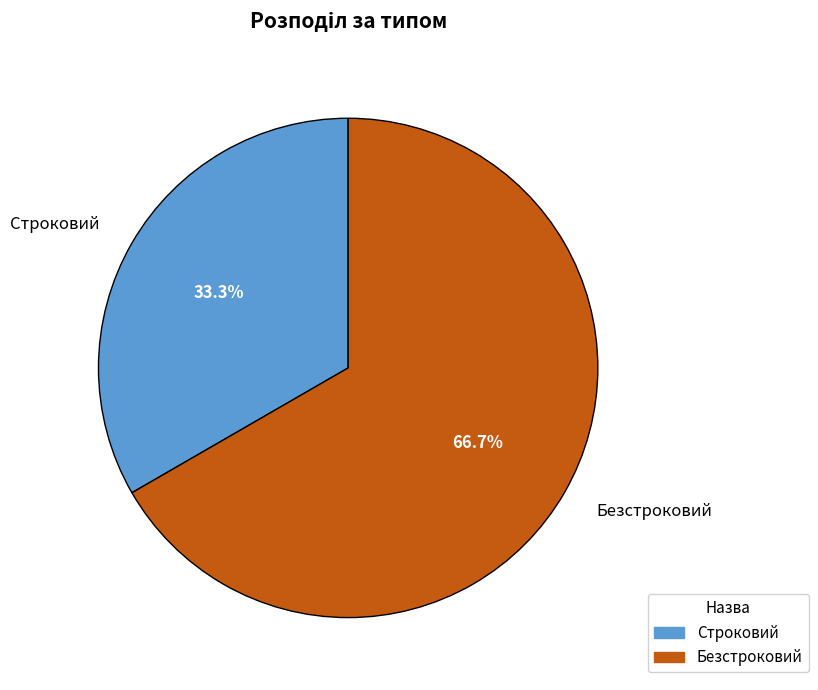

Which slice is the largest?

Безстроковий